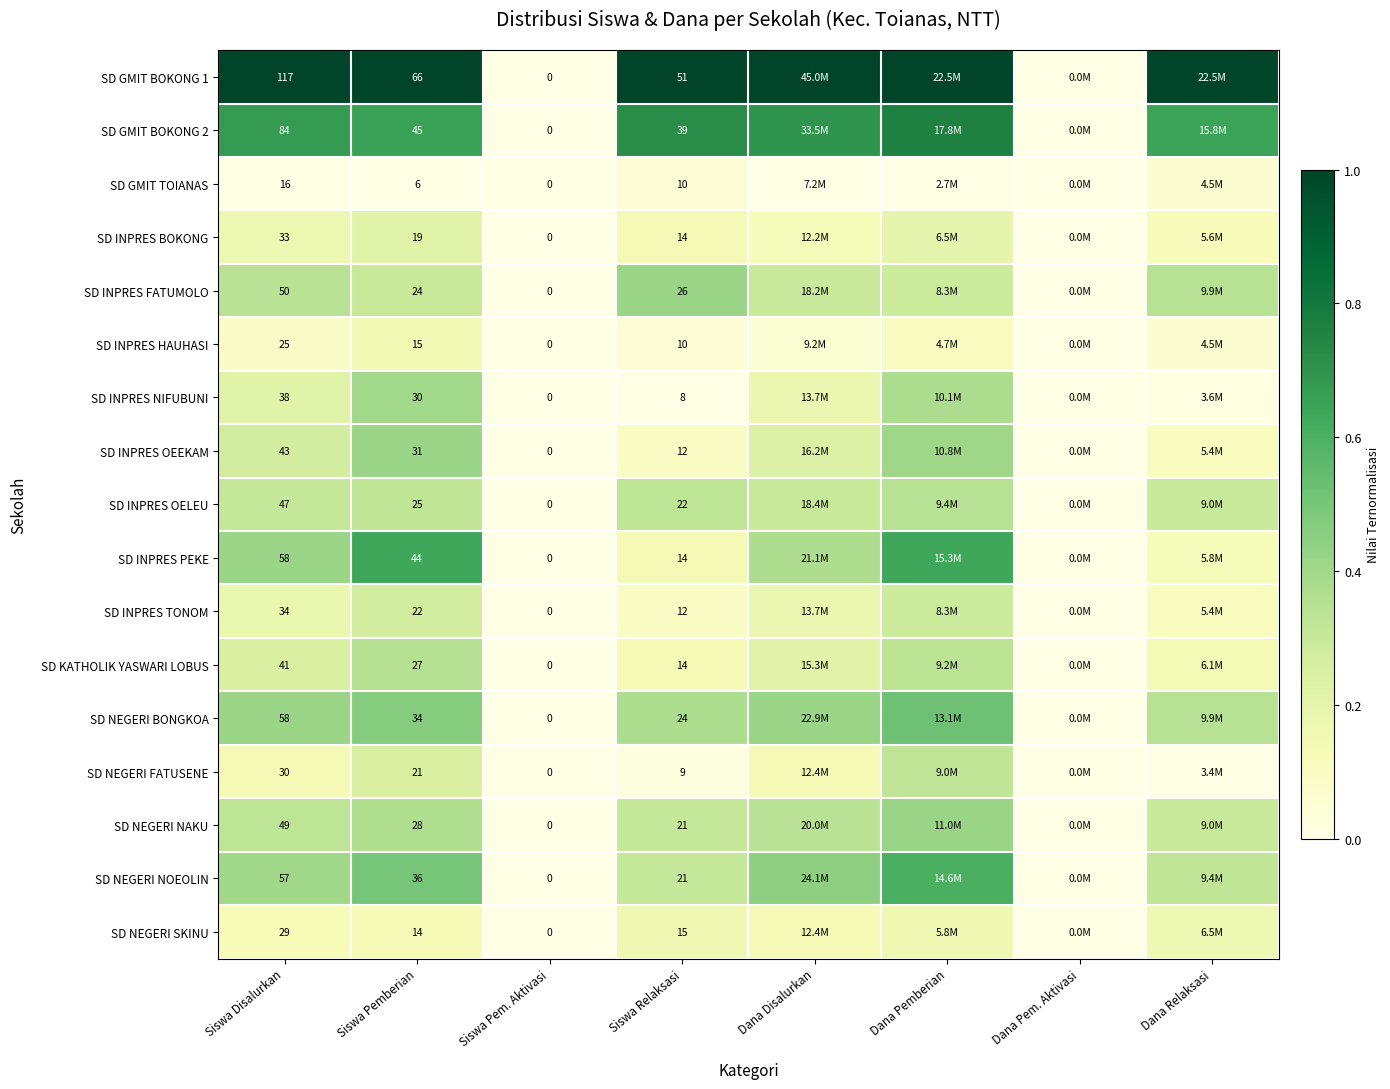

What is the difference between the highest and lowest values at Dana Pemberian?

1.0